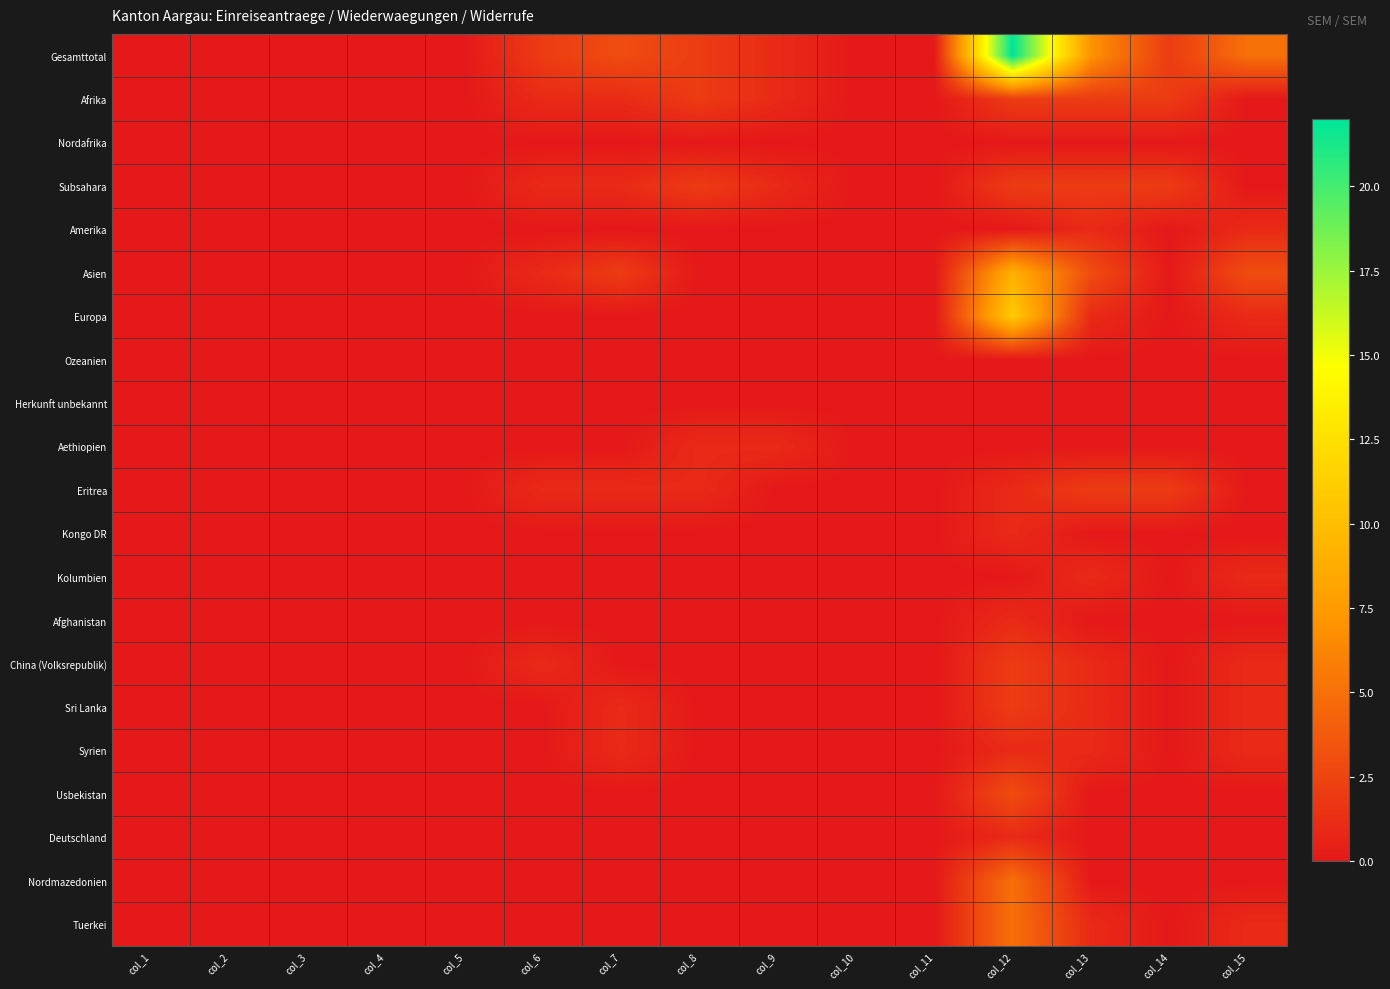

At which category is the sum across all series the highest?

col_12